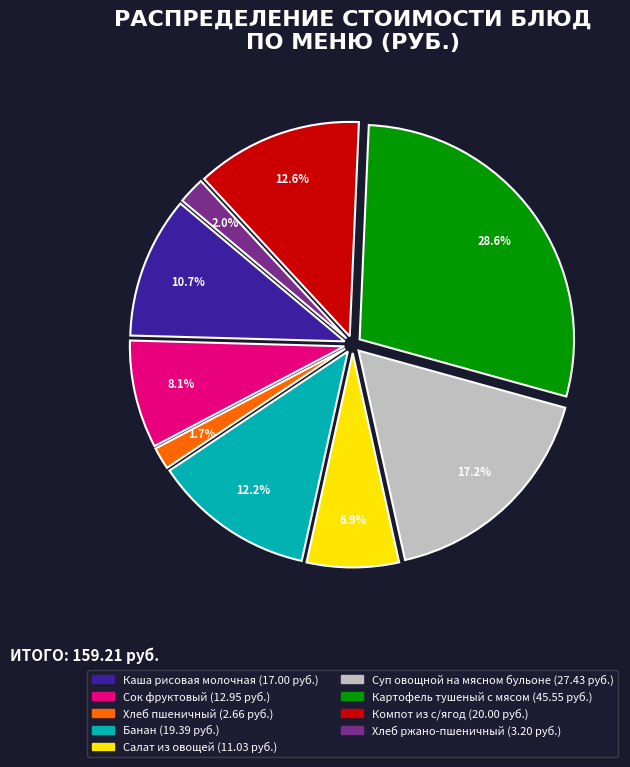

Is there any slice that represents more than half of the pie?

No